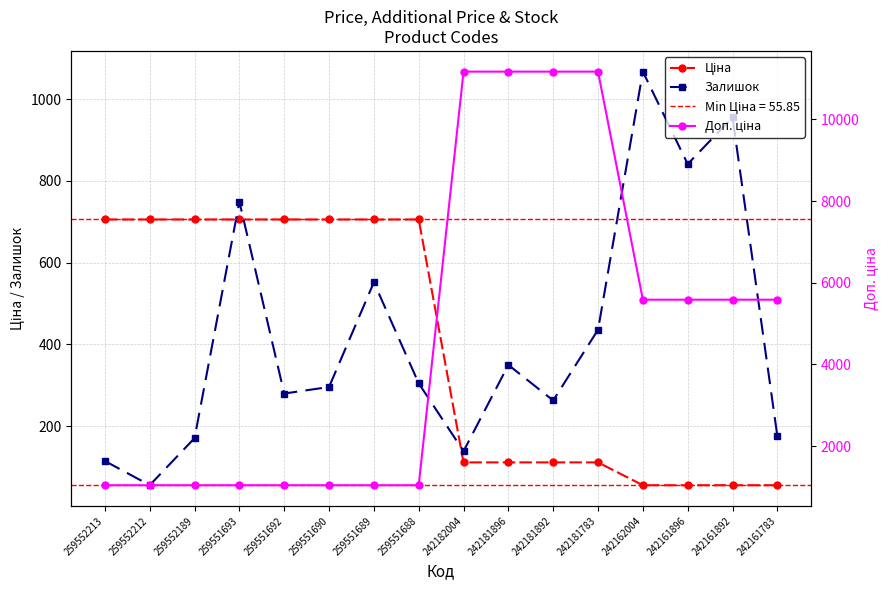

Reading left to right, extract all data points from this chart.

Ціна: 705.5	705.5	705.5	705.5	705.5	705.5	705.5	705.5	111.7	111.7	111.7	111.7	55.9	55.9	55.9	55.9
Залишок: 115.0	56.0	171.0	749.0	280.0	296.0	552.0	305.0	139.0	350.0	263.0	436.0	1067.0	841.0	955.0	176.0
Доп. ціна: 1042.0	1042.0	1042.0	1042.0	1042.0	1042.0	1042.0	1042.0	11169.0	11169.0	11169.0	11169.0	5585.0	5585.0	5585.0	5585.0